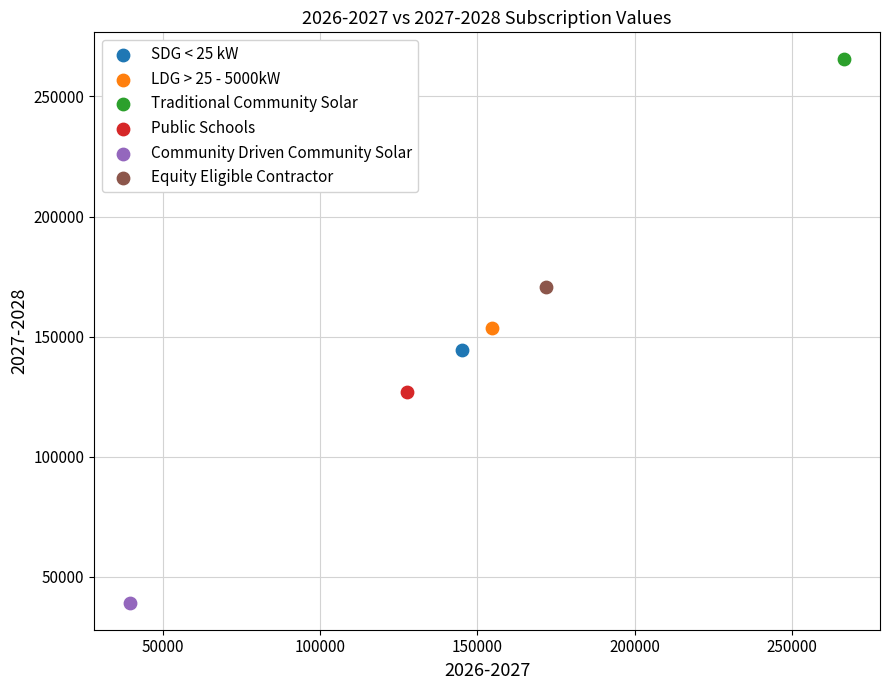

What are all the series names shown in the legend?

SDG < 25 kW, LDG > 25 - 5000kW, Traditional Community Solar, Public Schools, Community Driven Community Solar, Equity Eligible Contractor